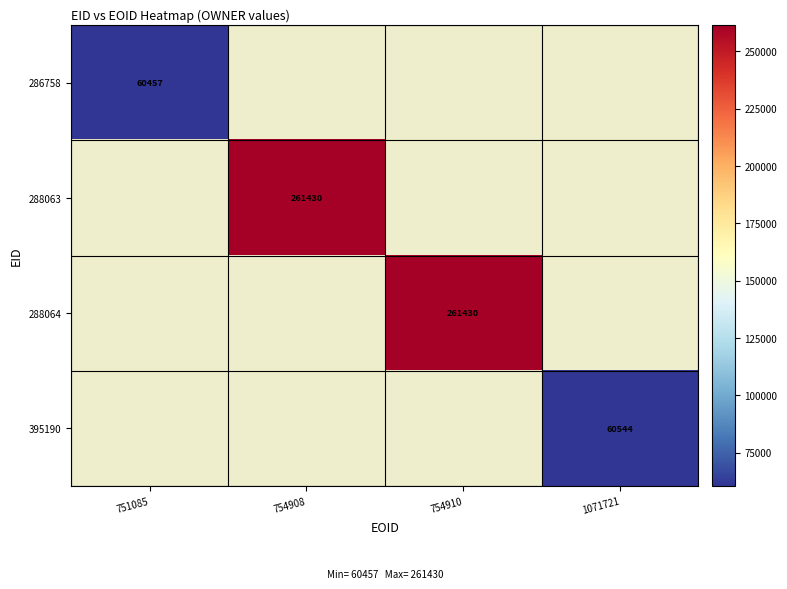

Is it true that 286758 equals 60457 at 751085?

True